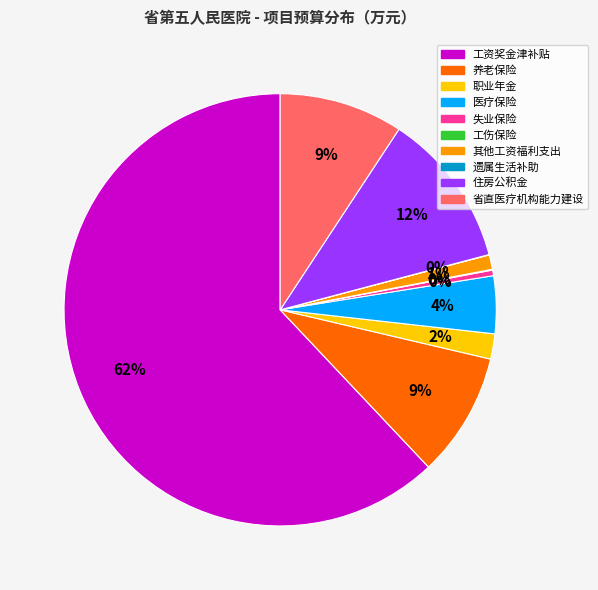

The 养老保险 slice represents 9% of the pie. True or false?

True